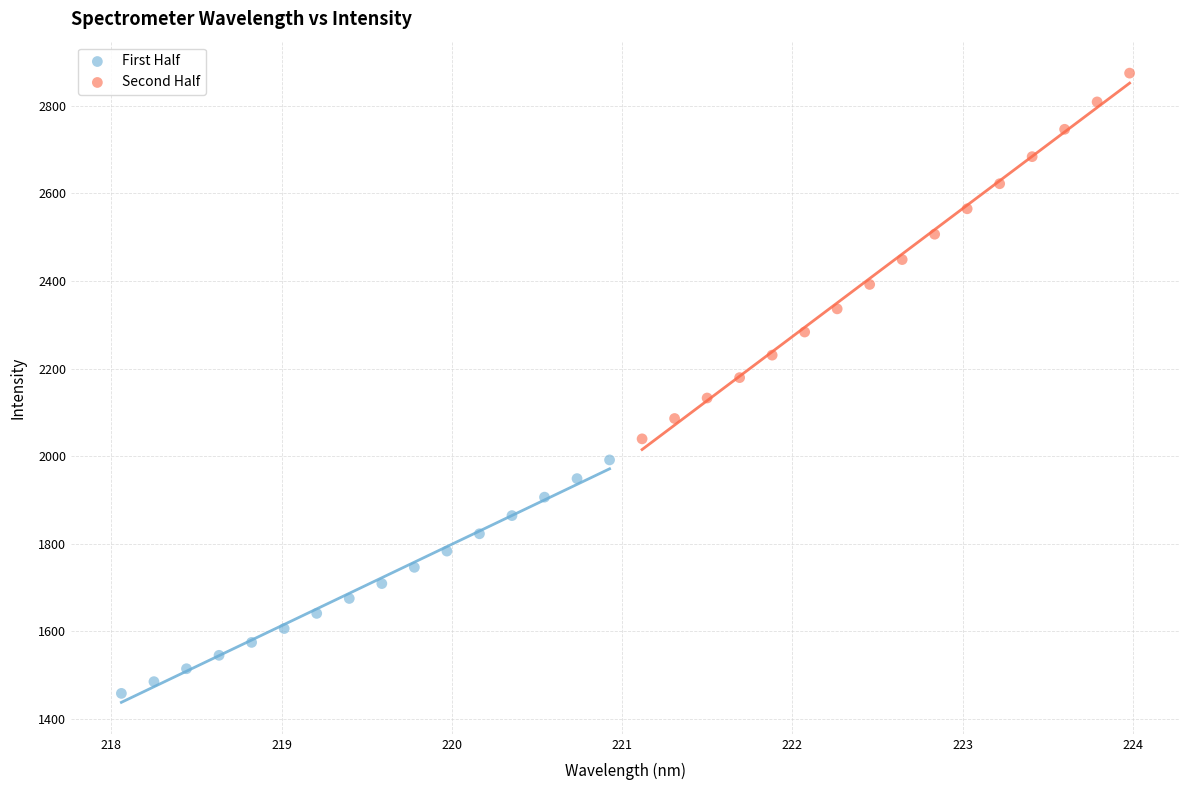

Which series contains the highest Y value?

Second Half